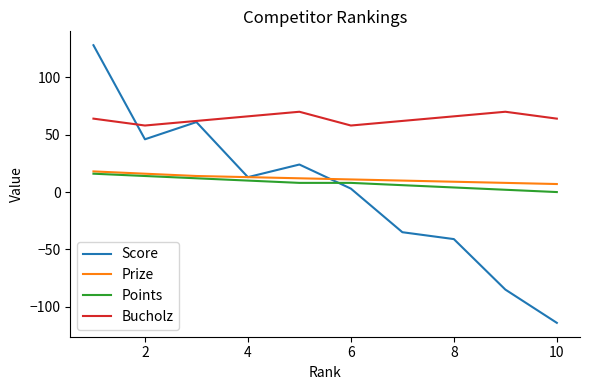

Which series has the widest spread of values?

Score